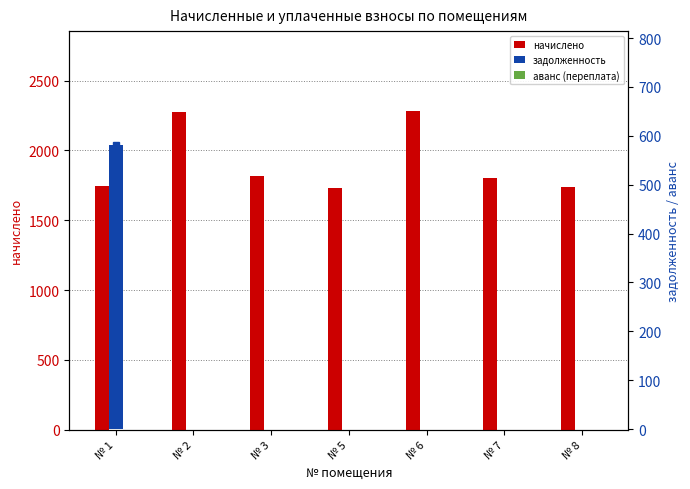

Which series has the largest range (max minus min)?

задолженность